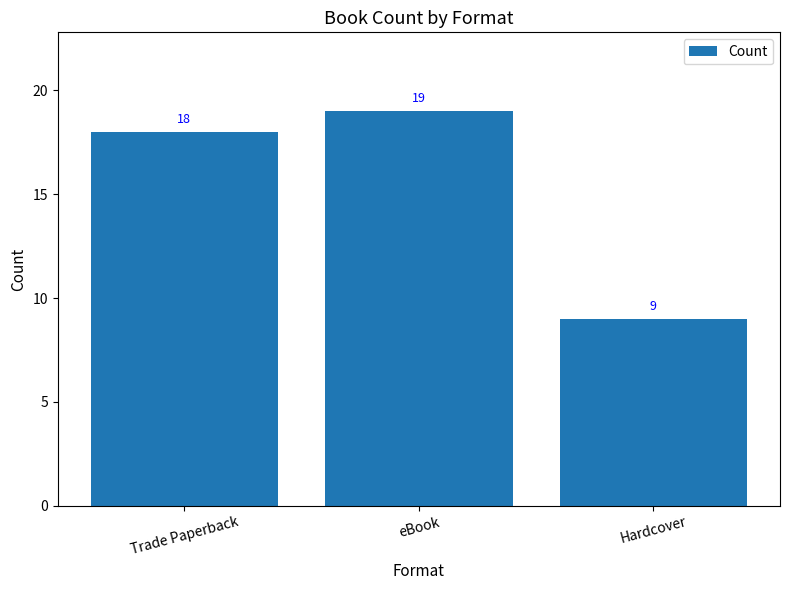

How many data points are less than 18?

1